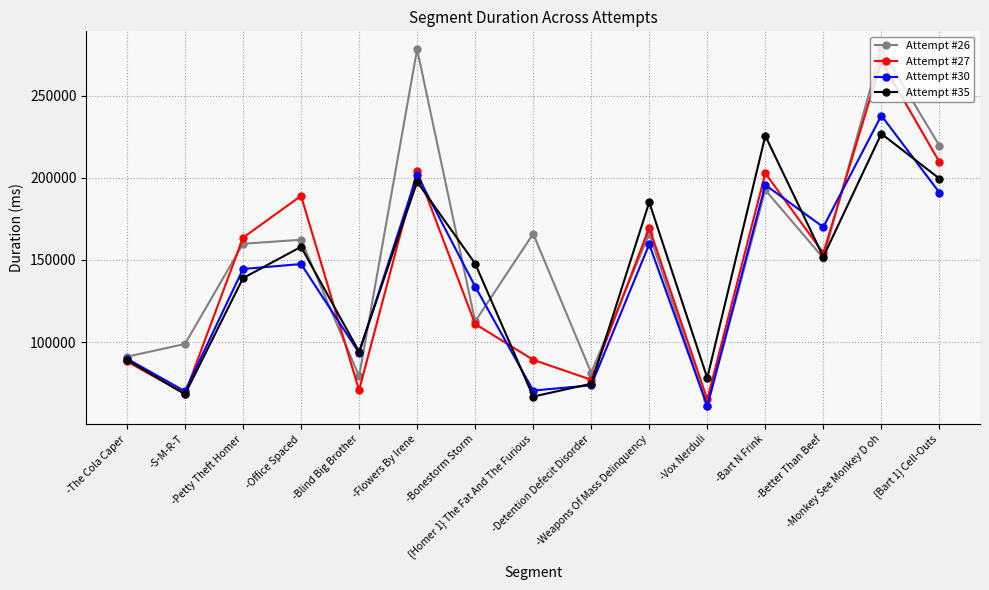

How many interior local valleys does the Attempt #30 series have?

5